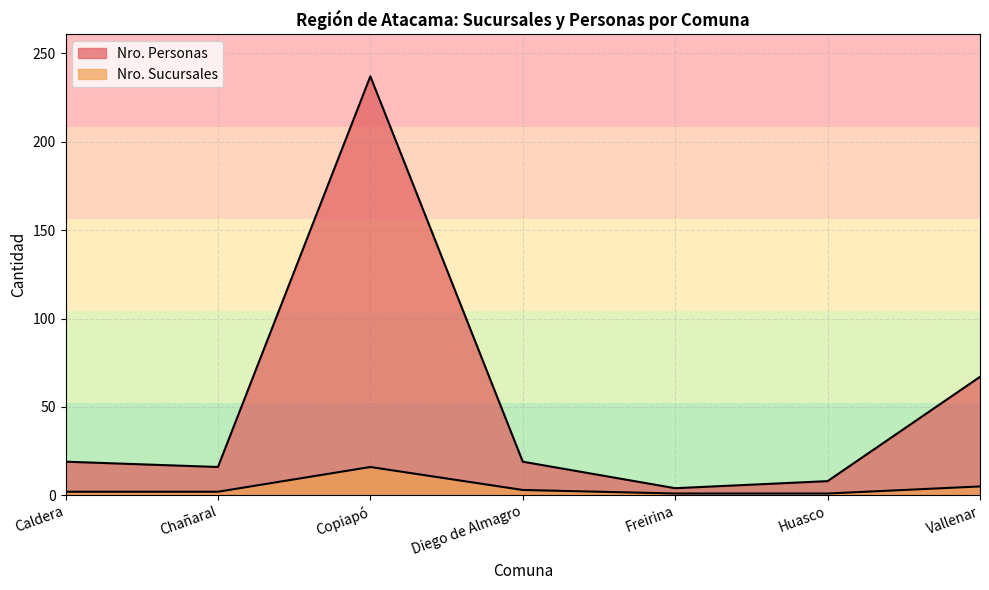

What is the label of the 4th point from the right?

Diego de Almagro